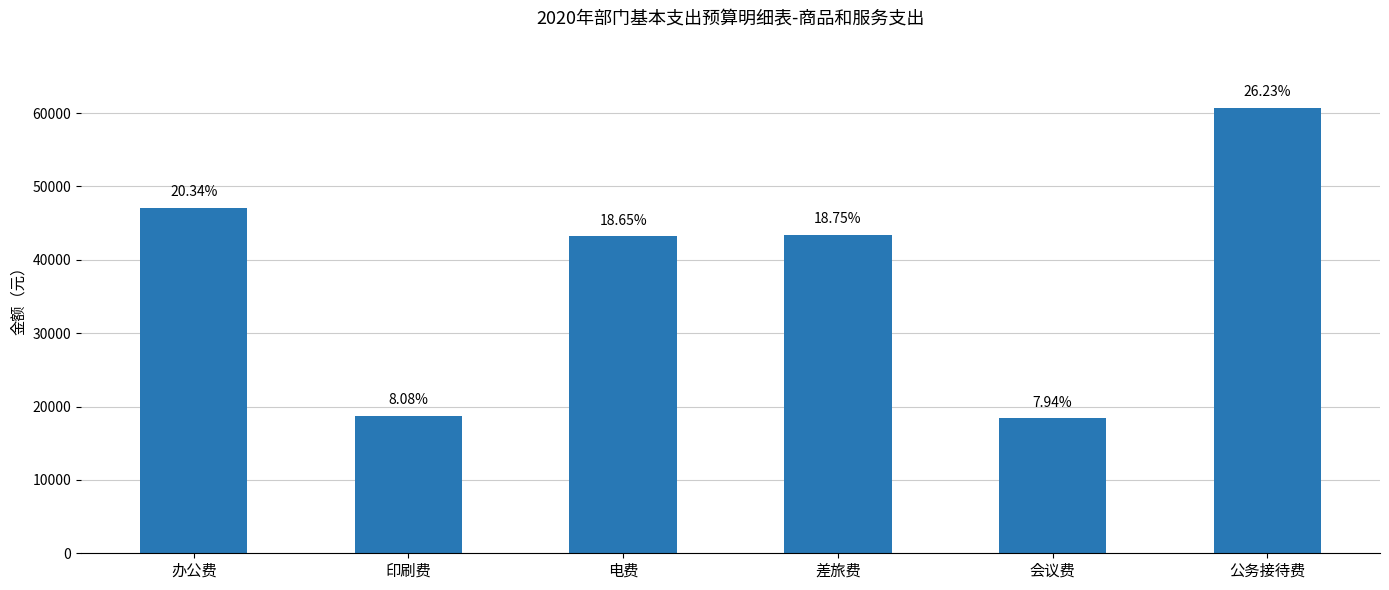

True or false: the data shows 43440 at 差旅费.

True